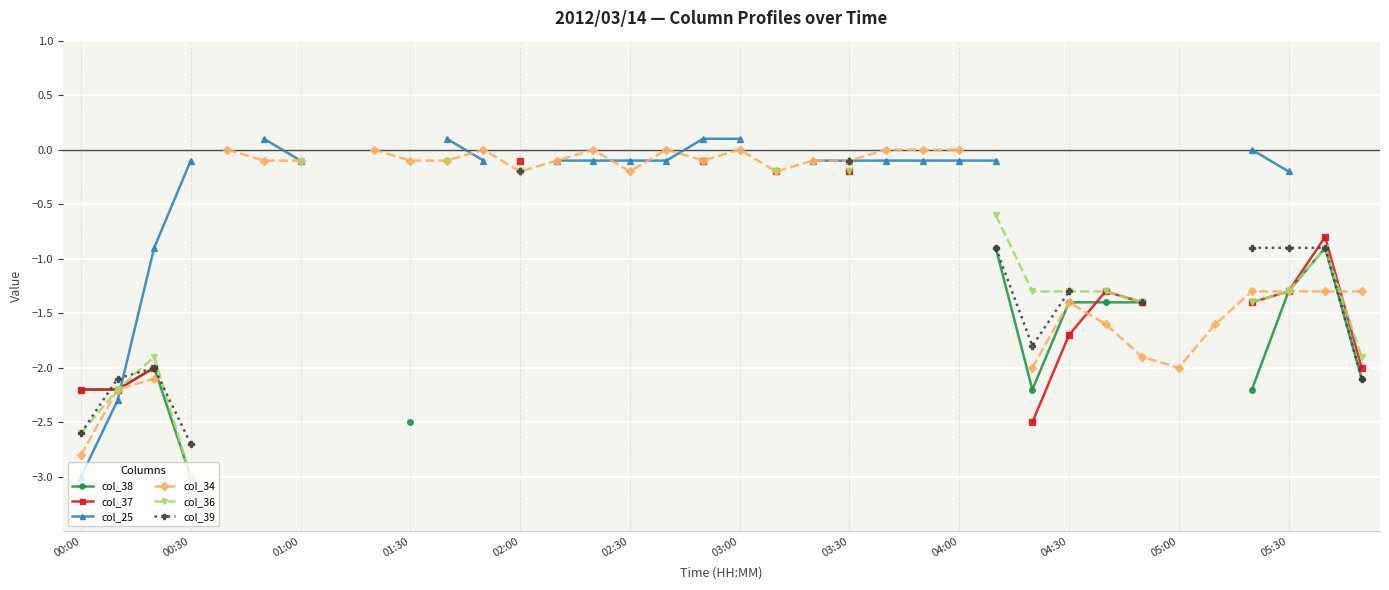

Does the chart display data point markers on the line(s)?

Yes